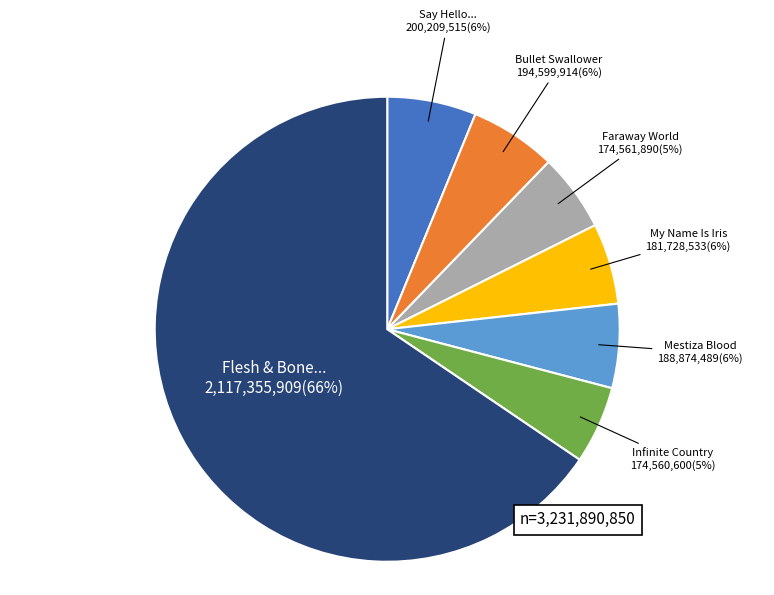

How many segments does this pie chart have?

7